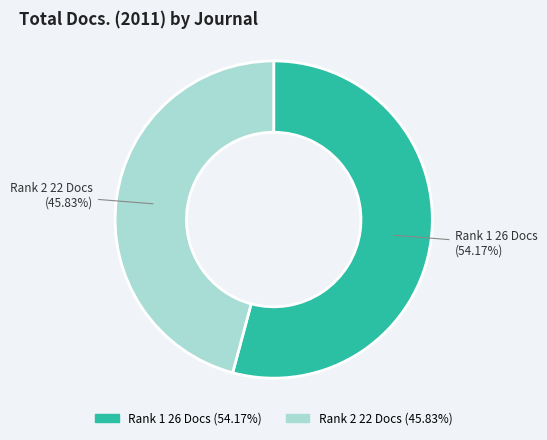

Is there any slice that represents more than half of the pie?

Yes